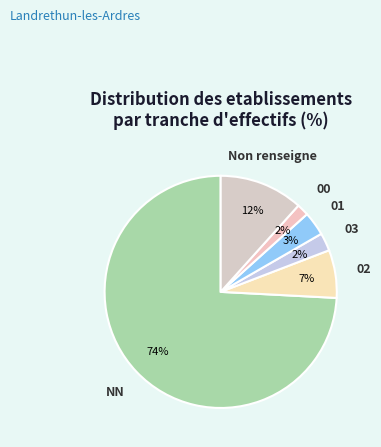

To the nearest percent, what is the average slice percentage?

17%